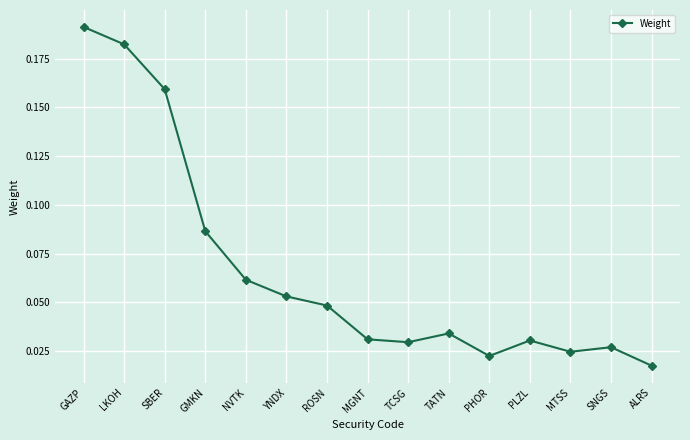

Does the chart display data point markers on the line(s)?

Yes